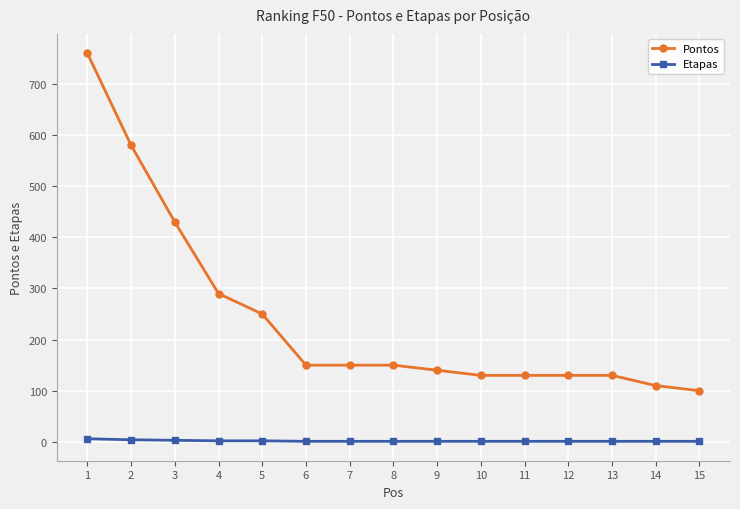

True or false: Etapas has a value of 1 at 15.

True